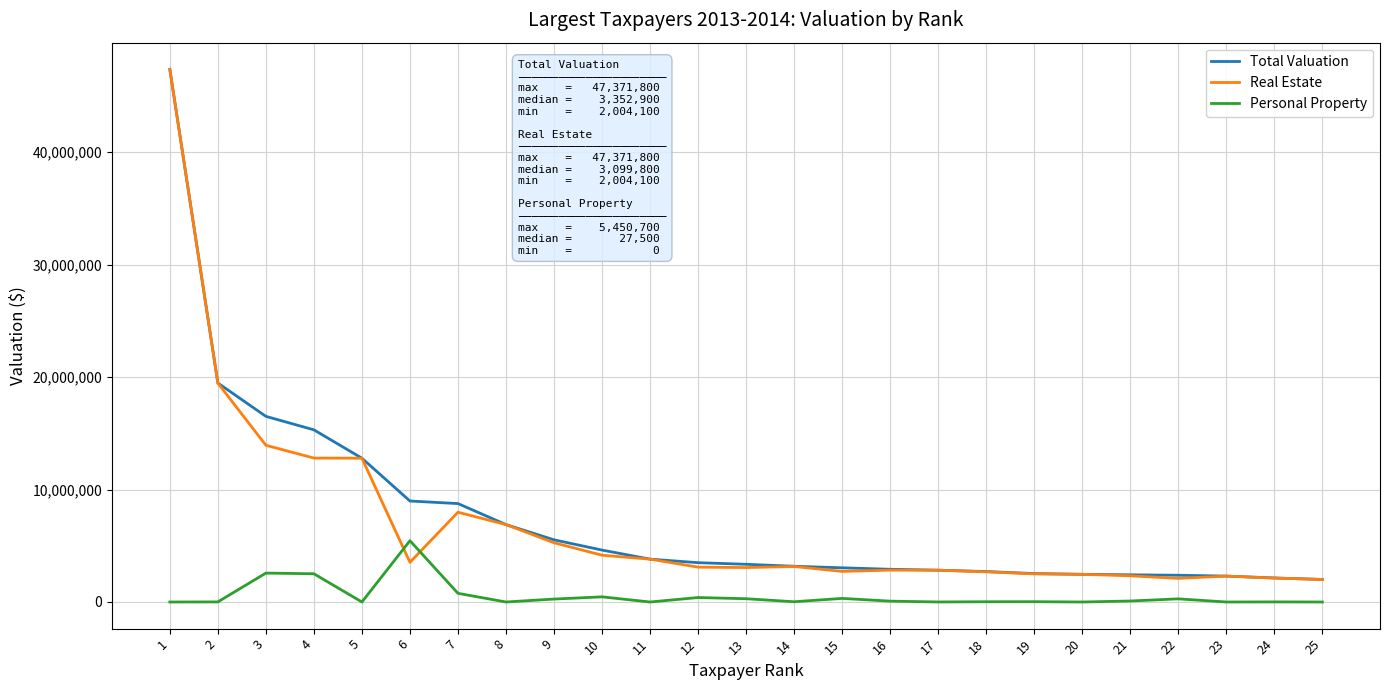

How many times do Personal Property and Real Estate cross each other?

2